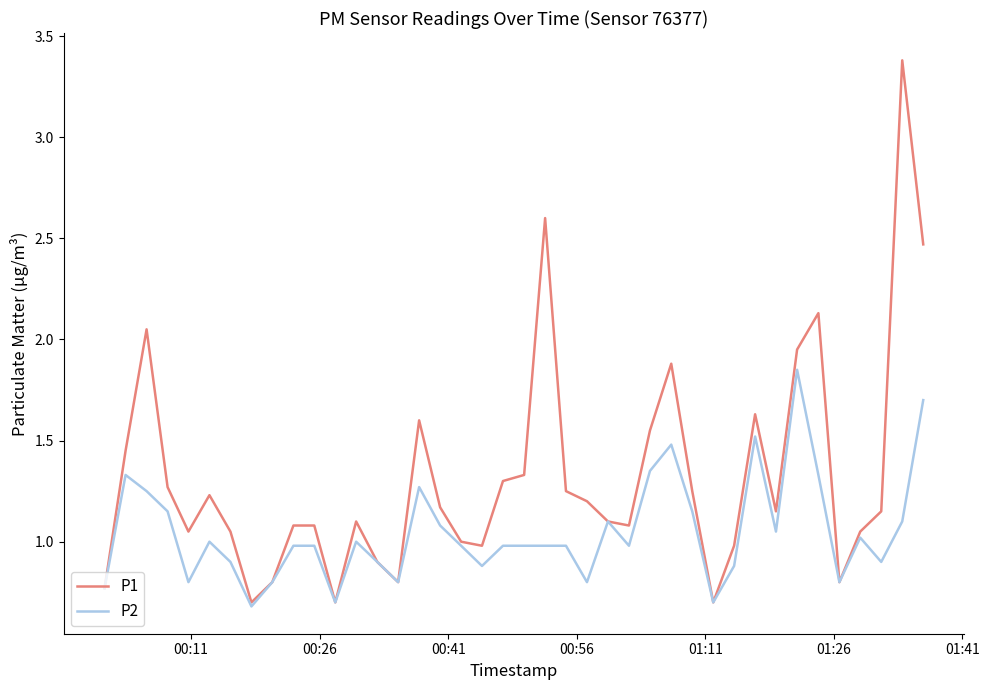

Which series has the largest range (max minus min)?

P1